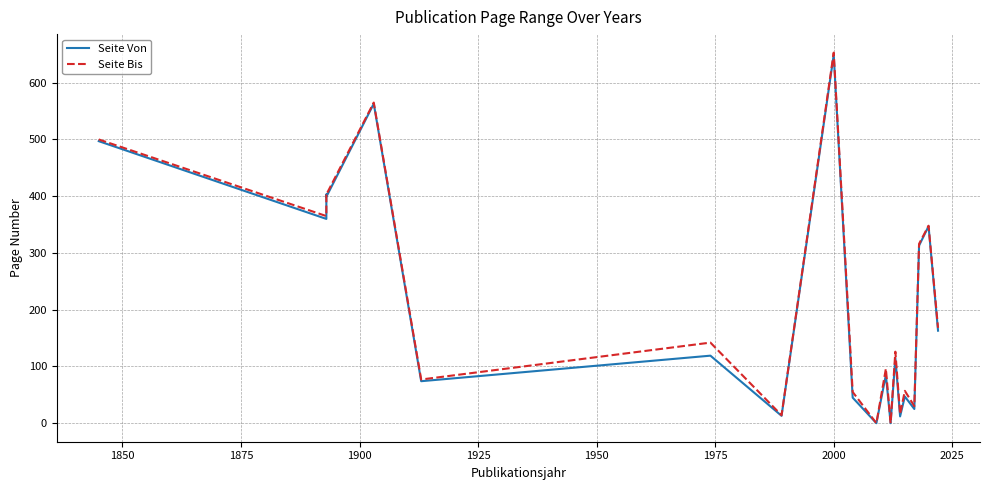

What is the sum of all Seite Bis values?

4335